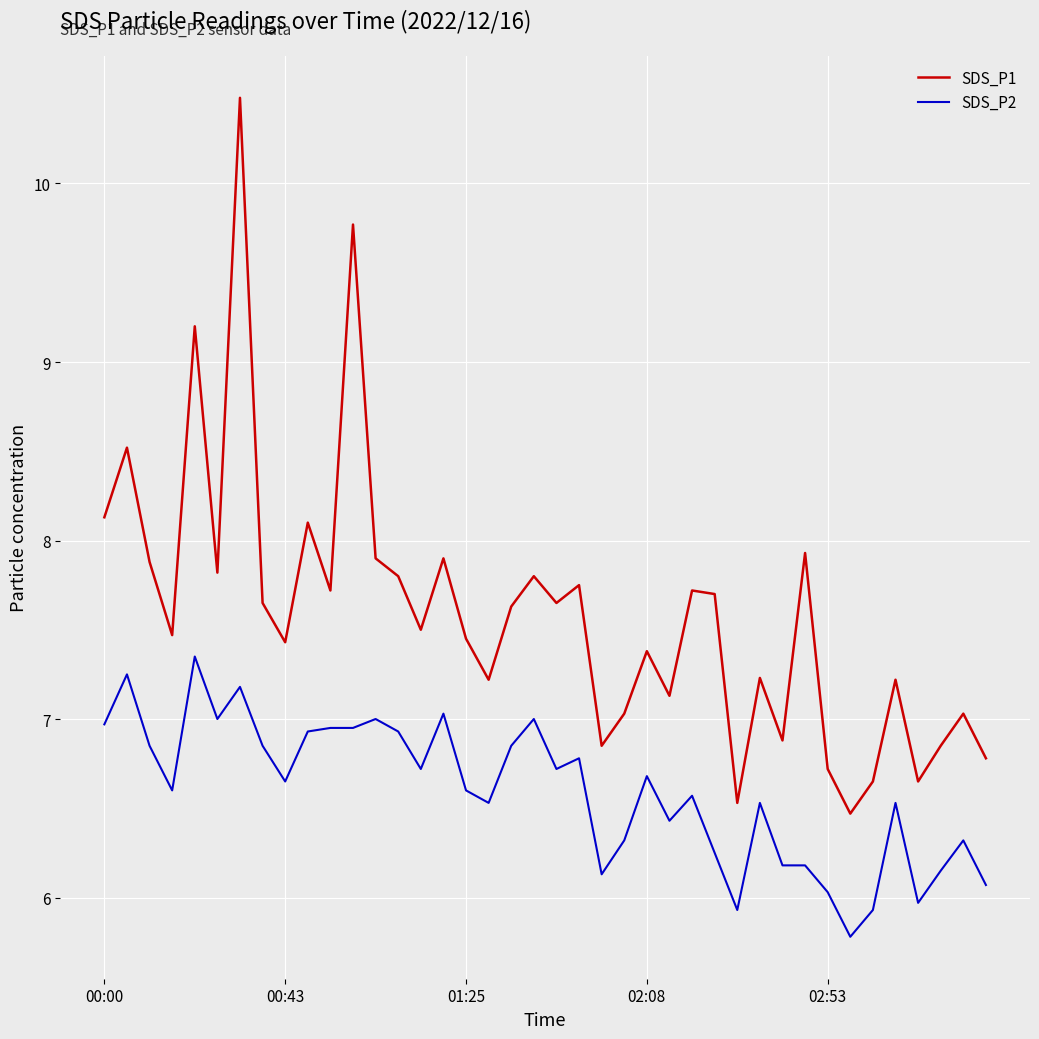

List the series in order of their peak value, highest first.

SDS_P1, SDS_P2